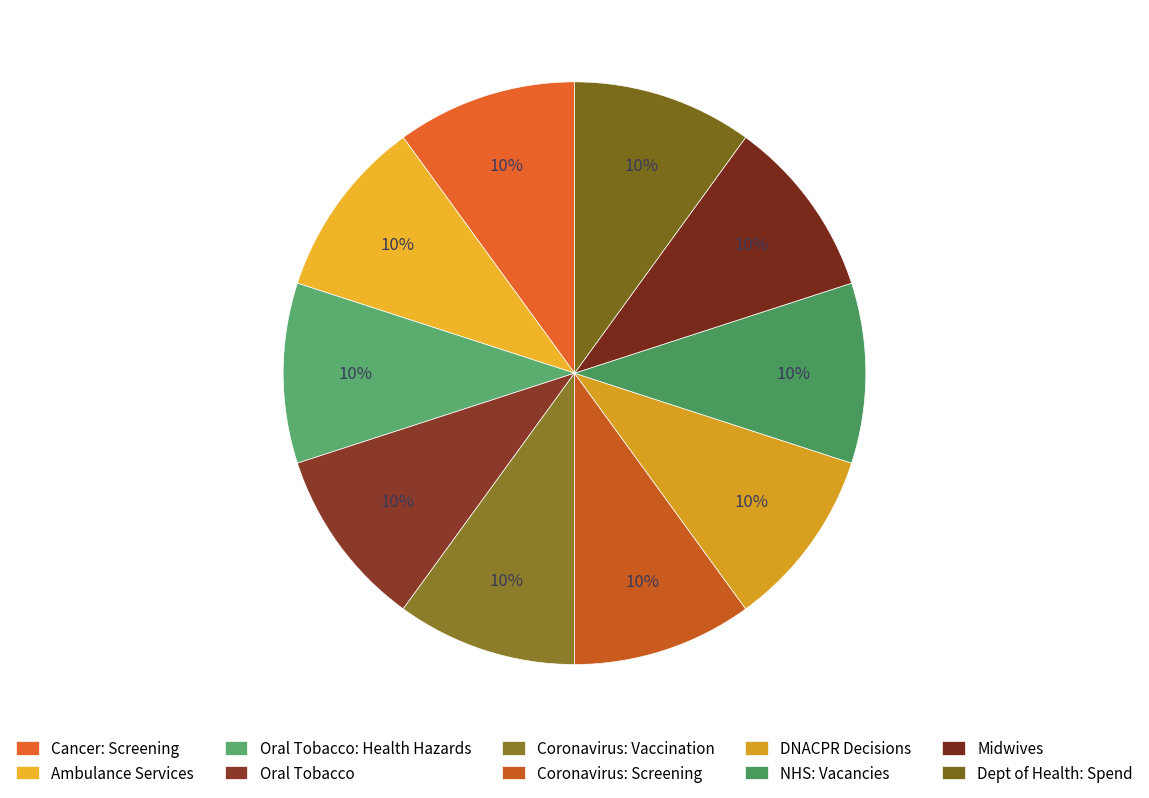

What is the largest slice in the pie chart?

DNACPR Decisions